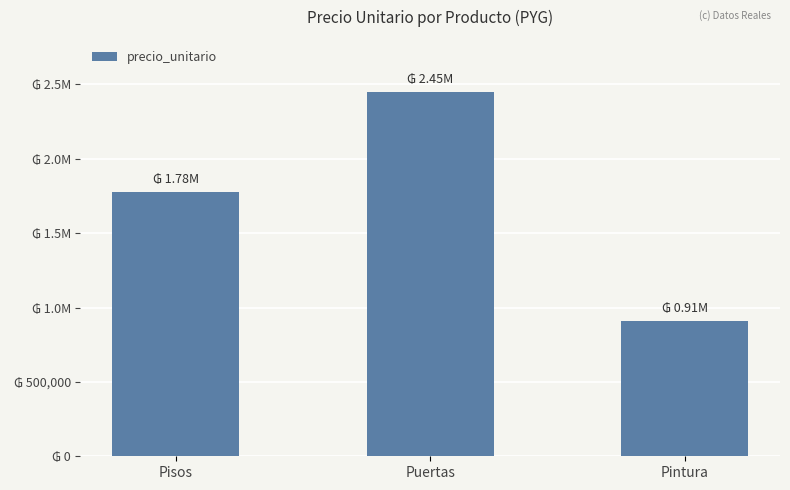

Does the chart contain any negative values?

No